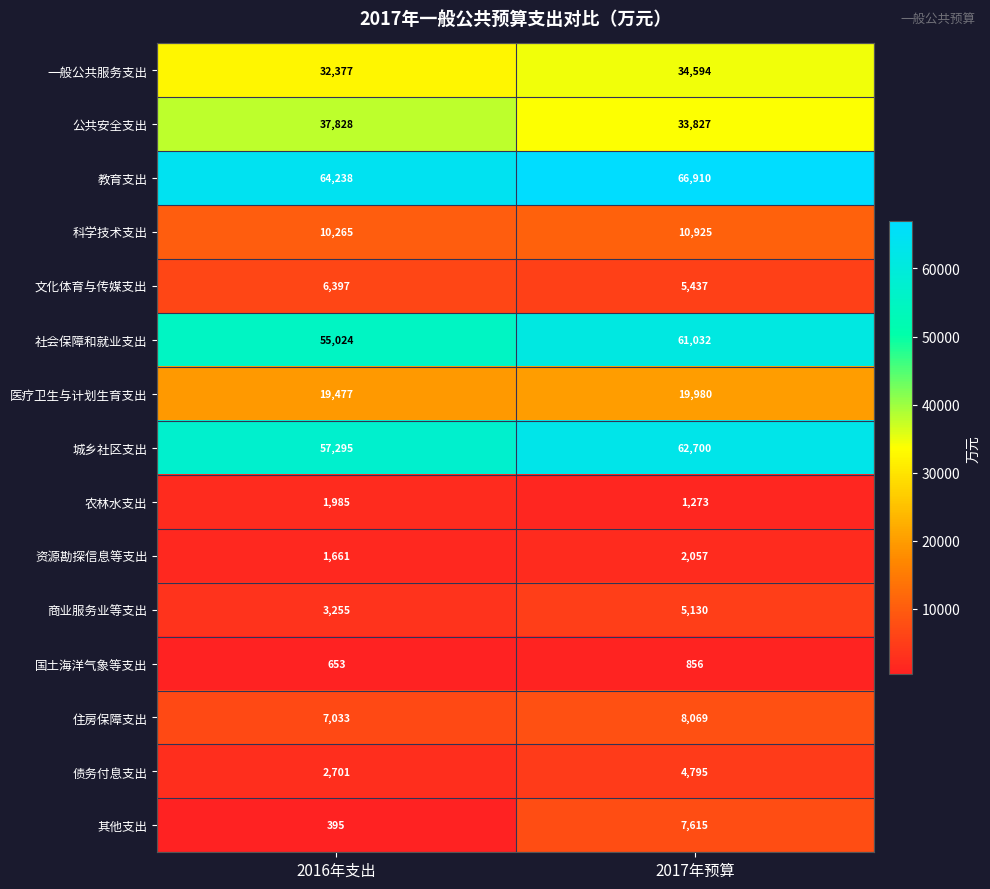

Which series has the largest total across all categories?

教育支出